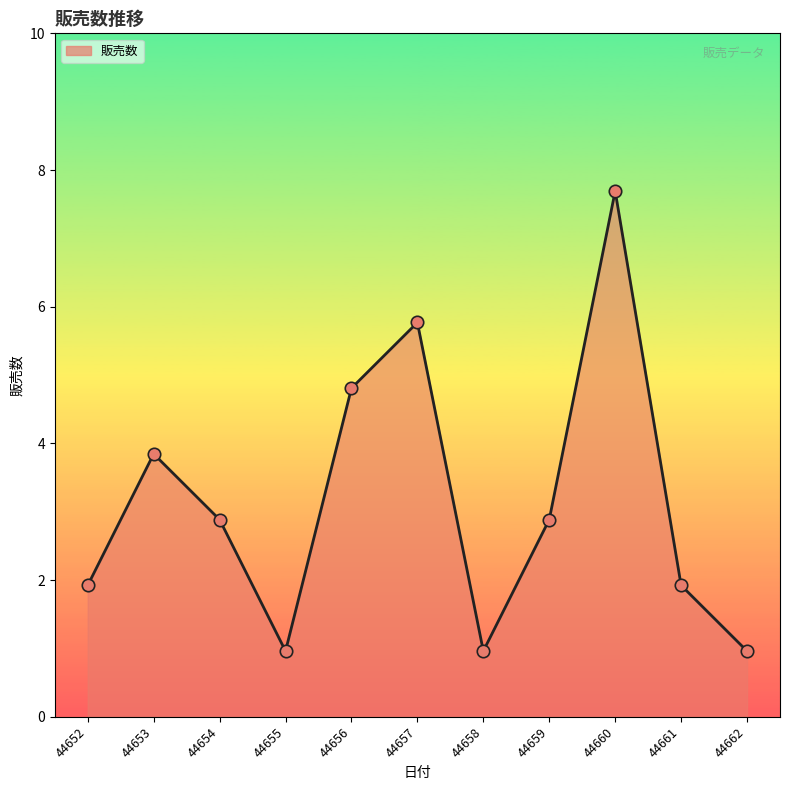

Is this an area chart (filled region under the line)?

Yes